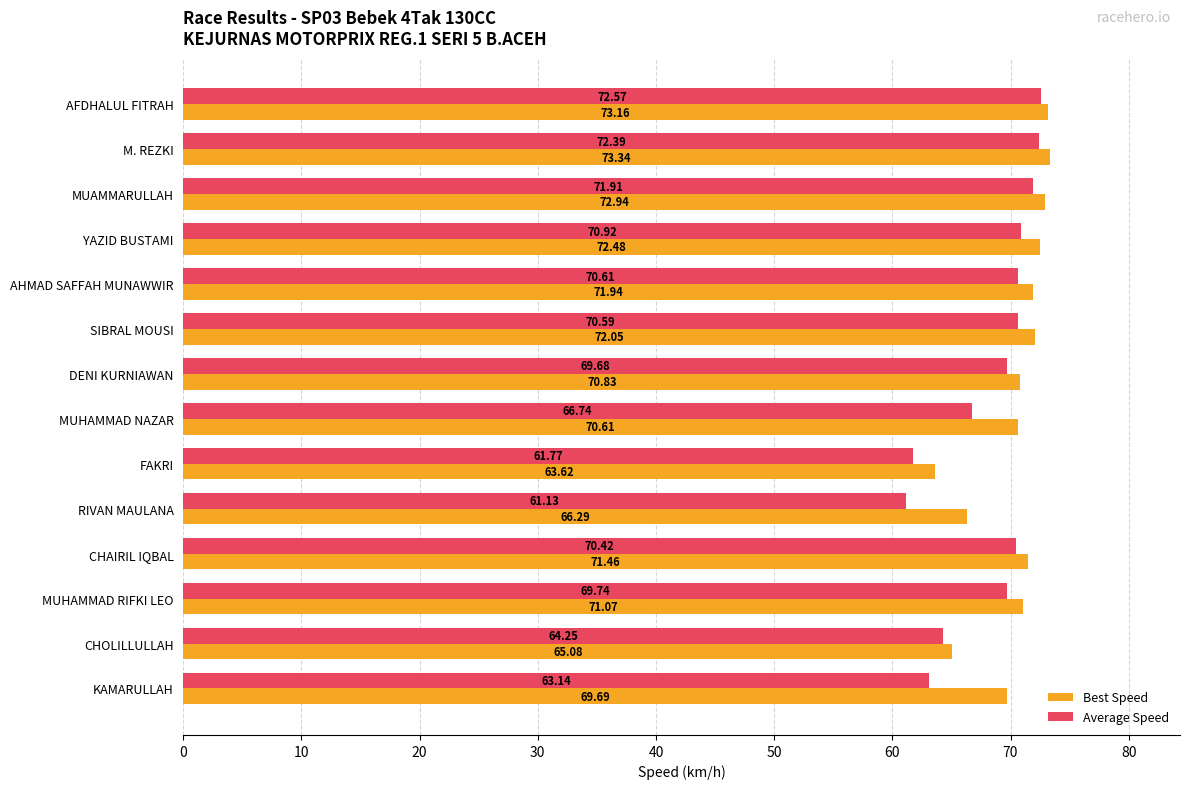

At which label does Best Speed reach its minimum?

FAKRI